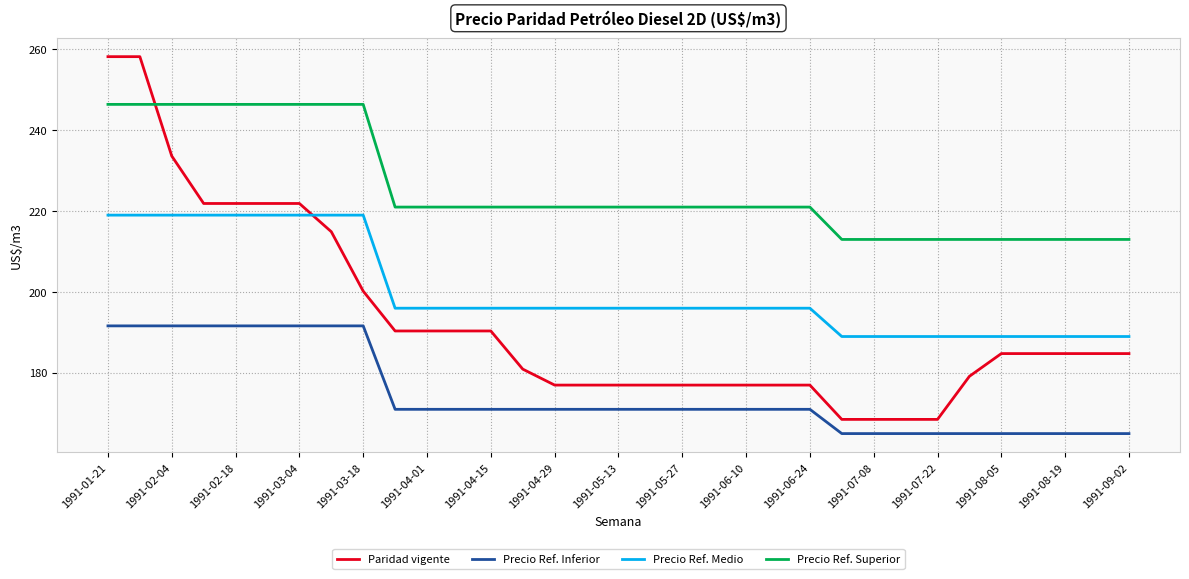

True or false: Precio Ref. Medio and Paridad vigente intersect in this chart.

True